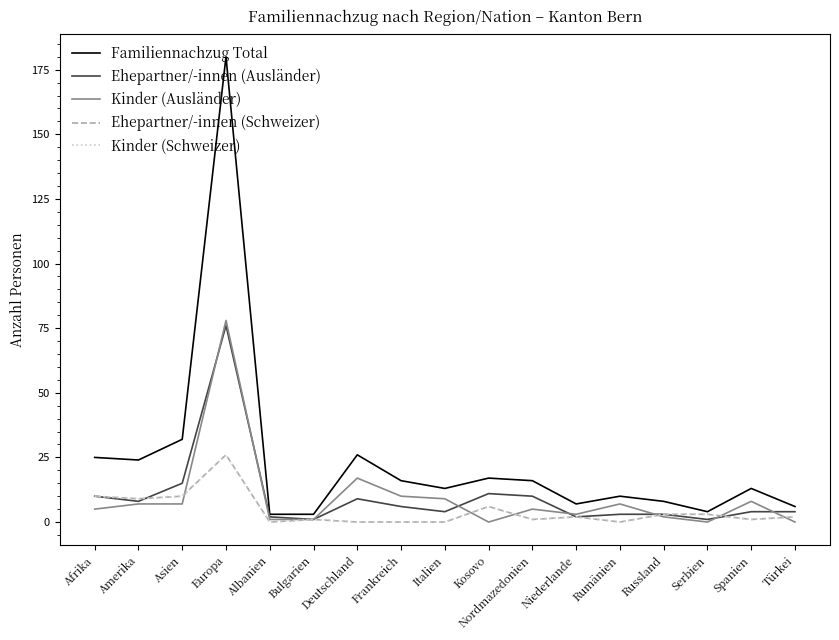

True or false: Familiennachzug Total and Kinder (Schweizer) intersect in this chart.

False